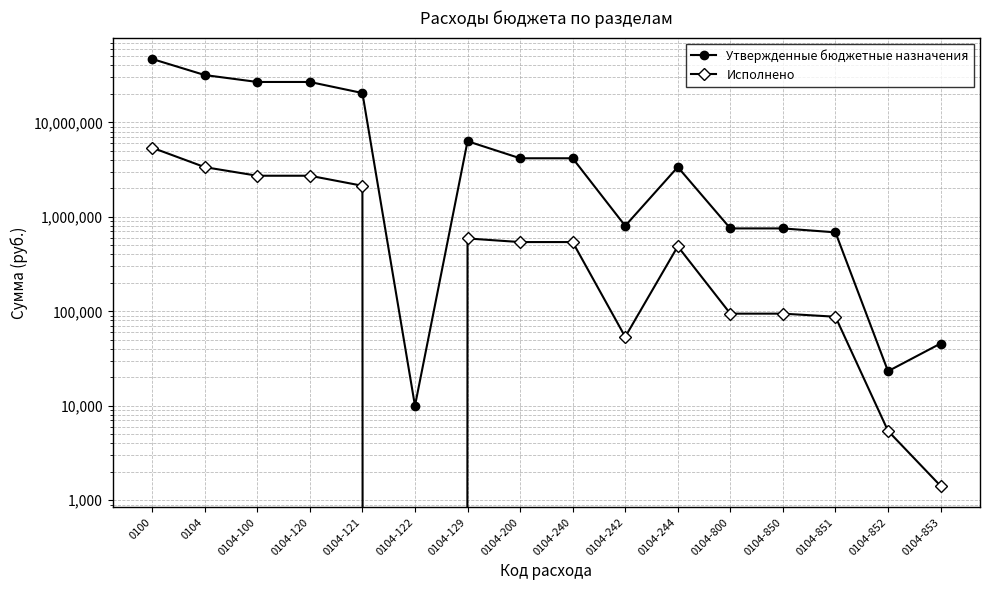

Which category has the highest value in the Утвержденные бюджетные назначения series?

0100